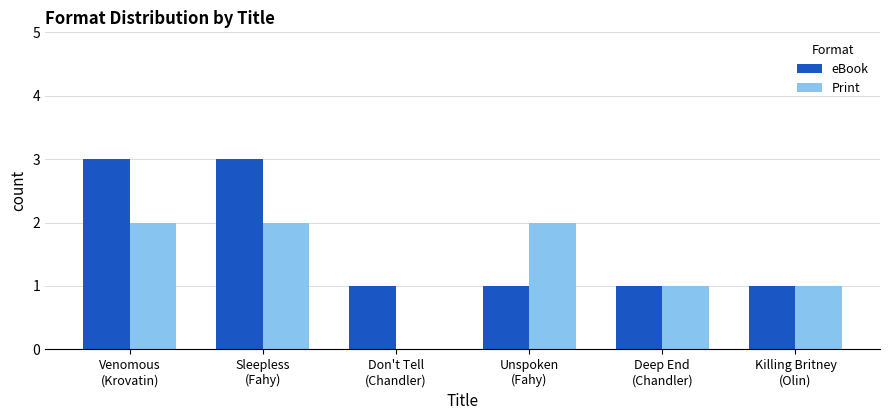

Which series has the largest total across all categories?

eBook